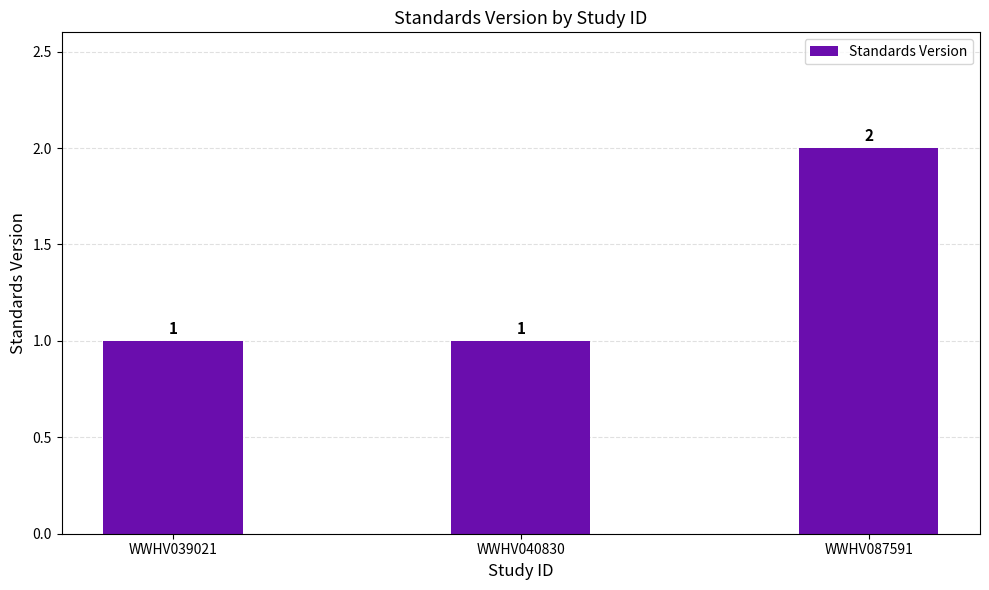

What is the greatest value displayed?

2